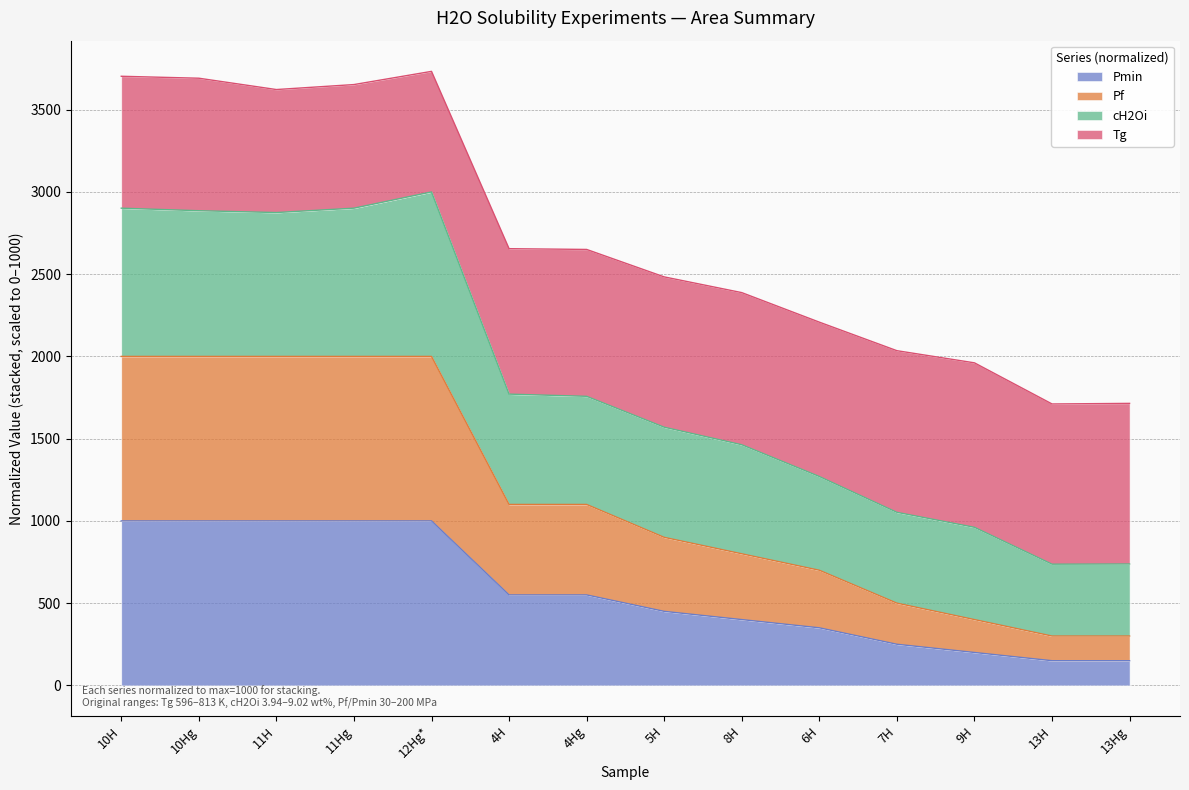

True or false: cH2Oi and Pf cross at least once.

False